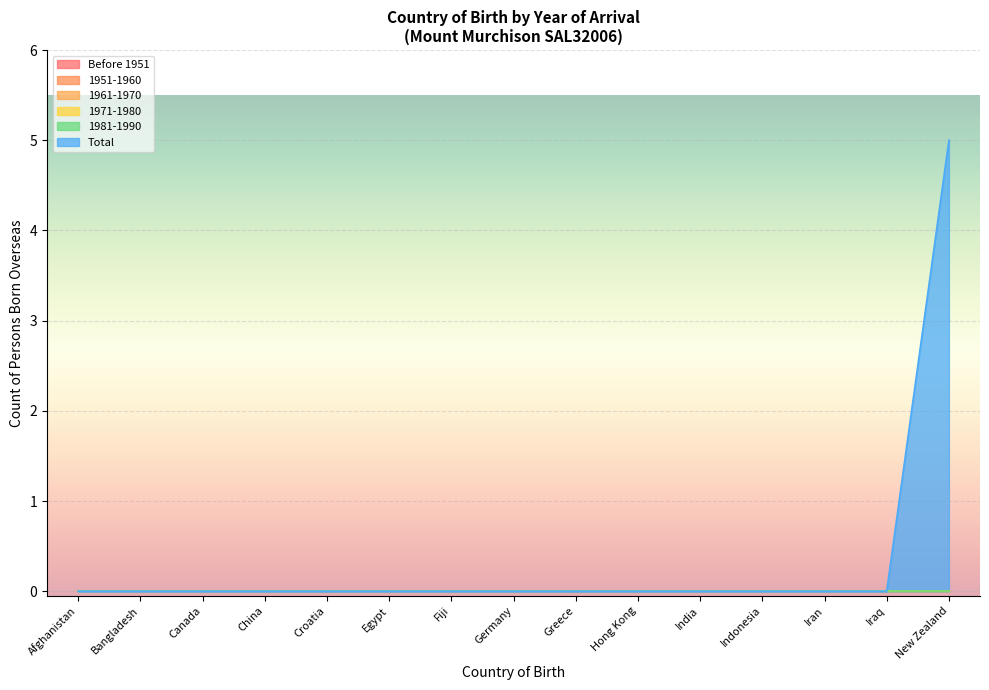

Between Greece and India, which series saw the biggest shift?

Before 1951